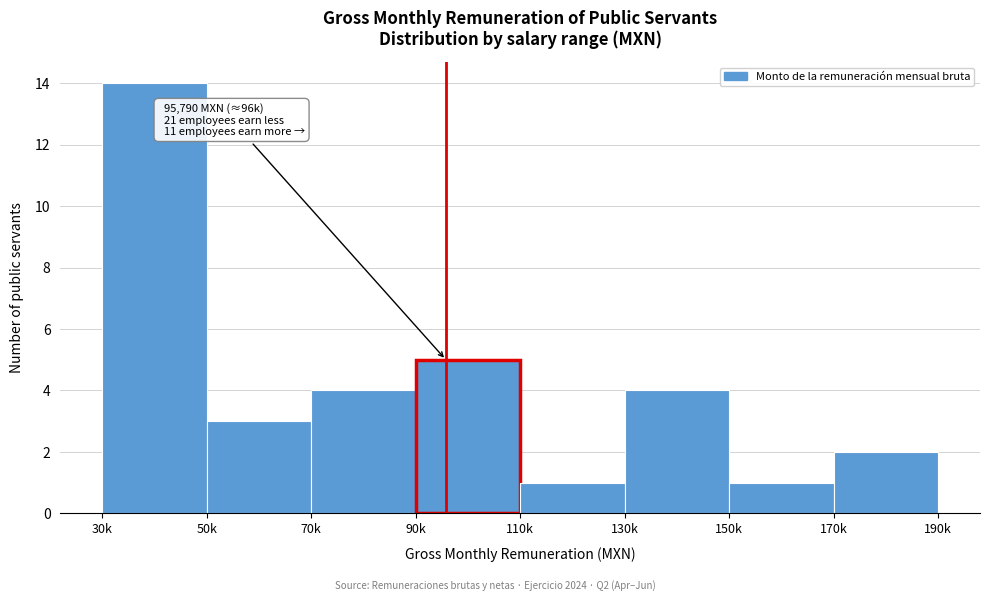

Reading left to right, transcribe all the data shown in this chart.

30k=14	50k=3	70k=4	90k=5	110k=1	130k=4	150k=1	170k=2